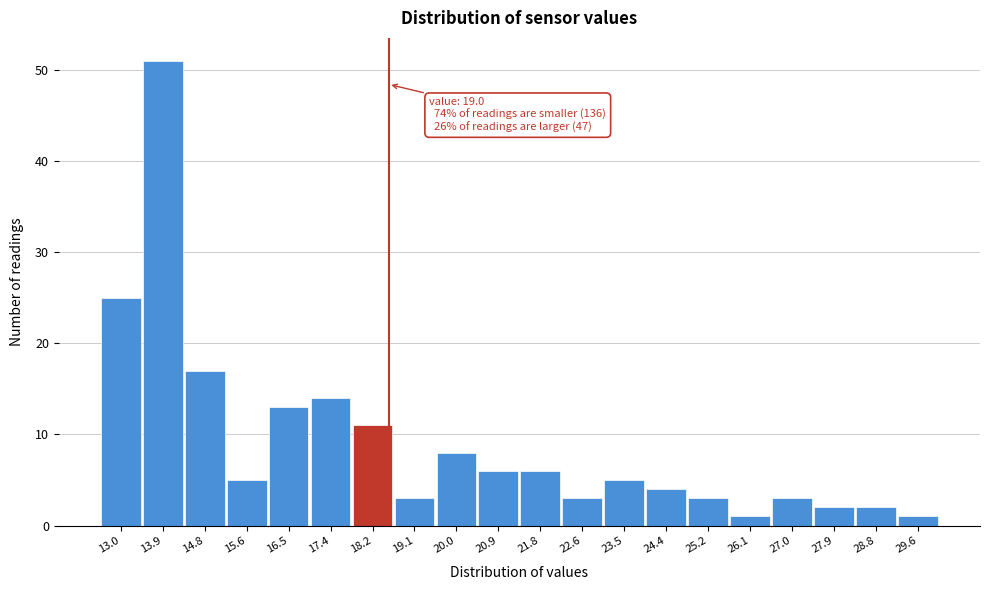

Reading left to right, transcribe all the data shown in this chart.

13.0=25	13.9=51	14.8=17	15.6=5	16.5=13	17.4=14	18.2=11	19.1=3	20.0=8	20.9=6	21.8=6	22.6=3	23.5=5	24.4=4	25.2=3	26.1=1	27.0=3	27.9=2	28.8=2	29.6=1